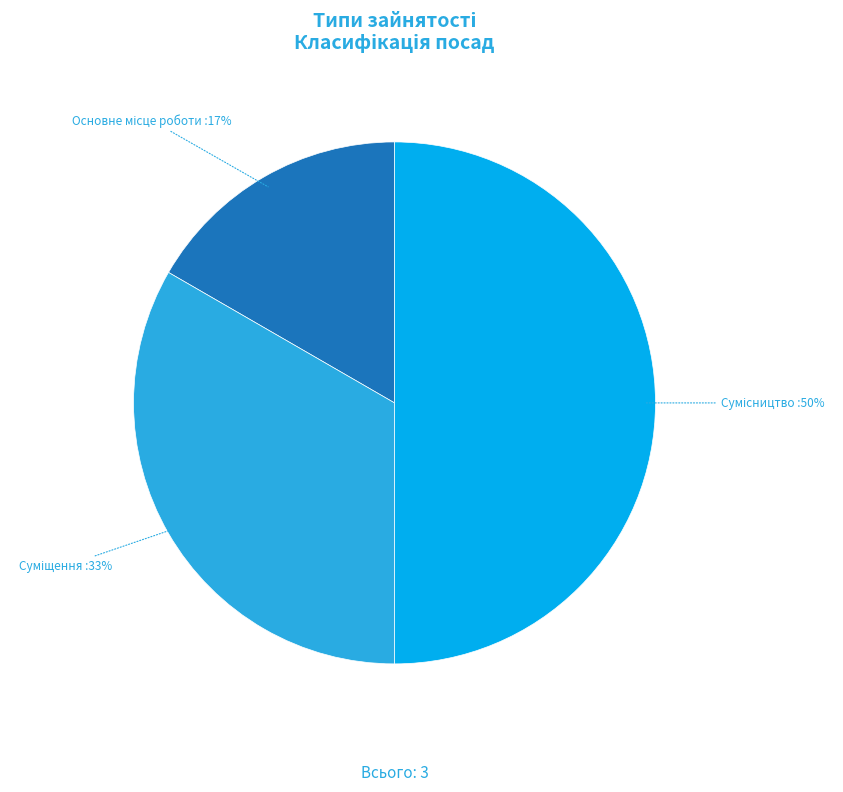

To the nearest percent, what is the average slice percentage?

33%